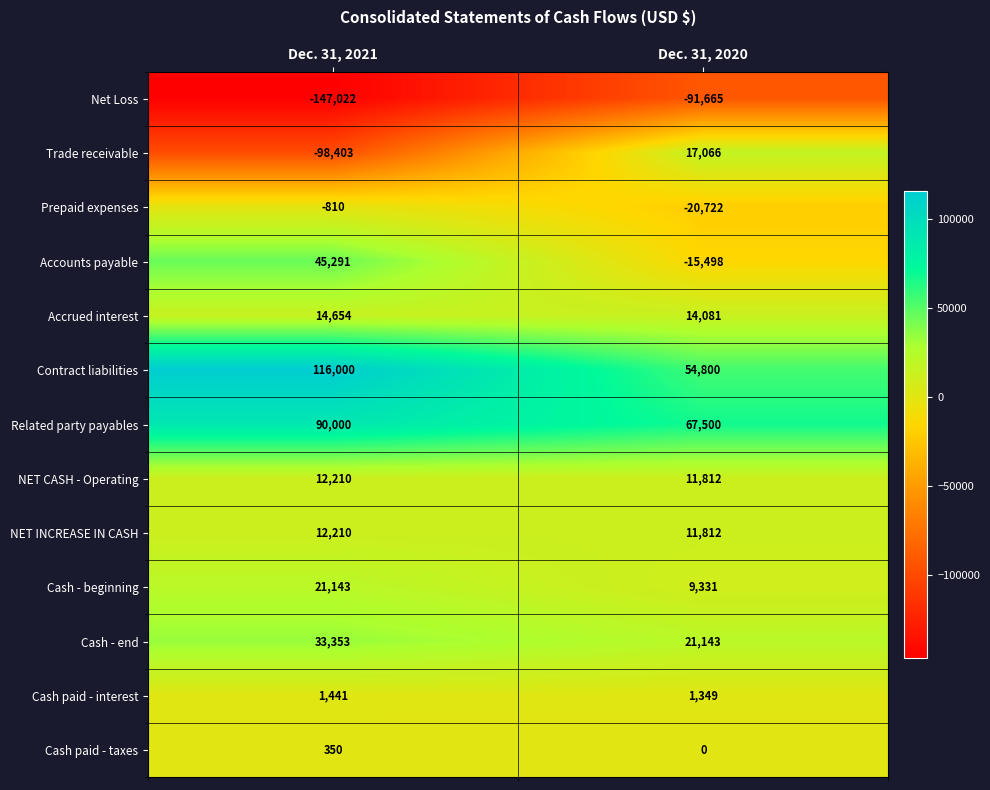

What is the smallest value displayed?

-147022